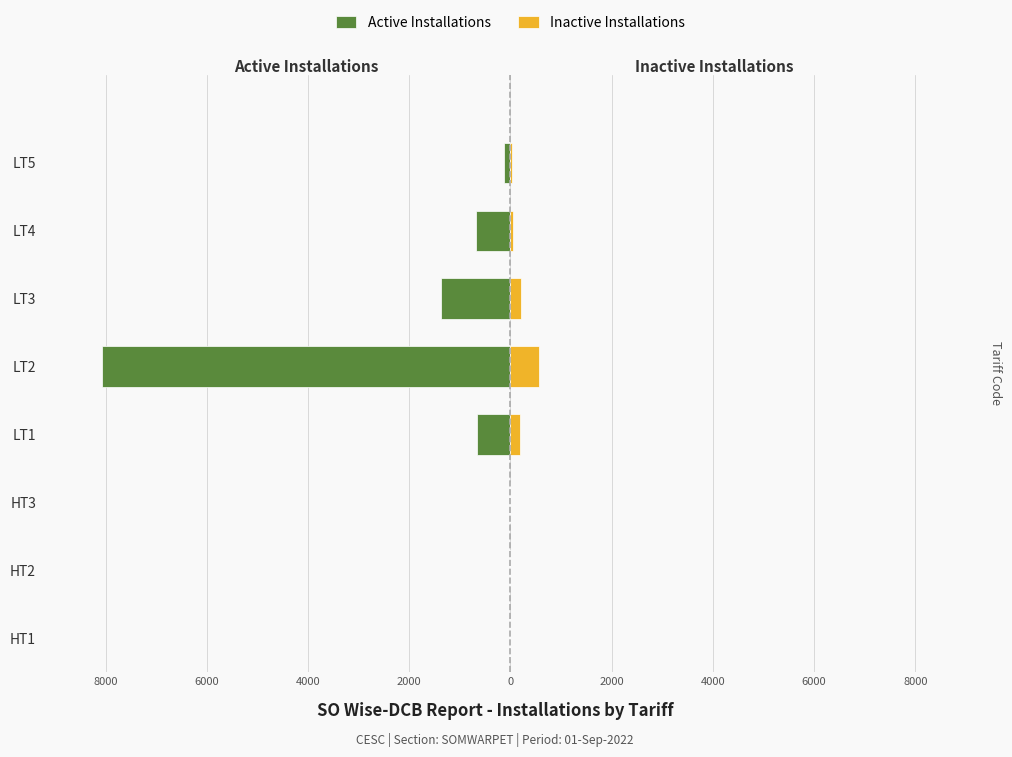

At how many categories does at least one series exceed -5708?

8